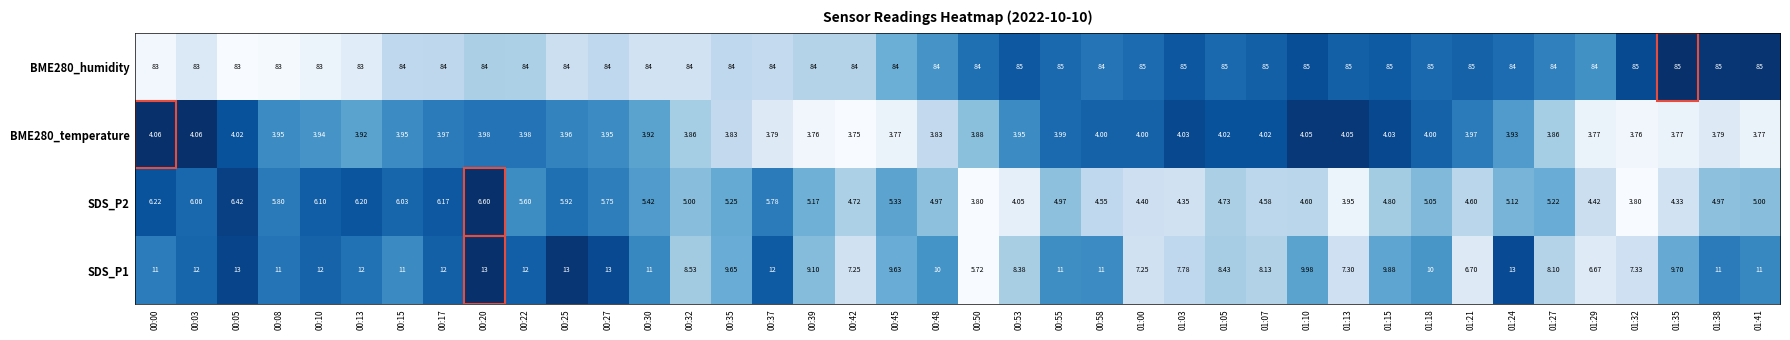

Is the value of BME280_temperature at 00:15 greater than the value of BME280_humidity at 01:13?

No